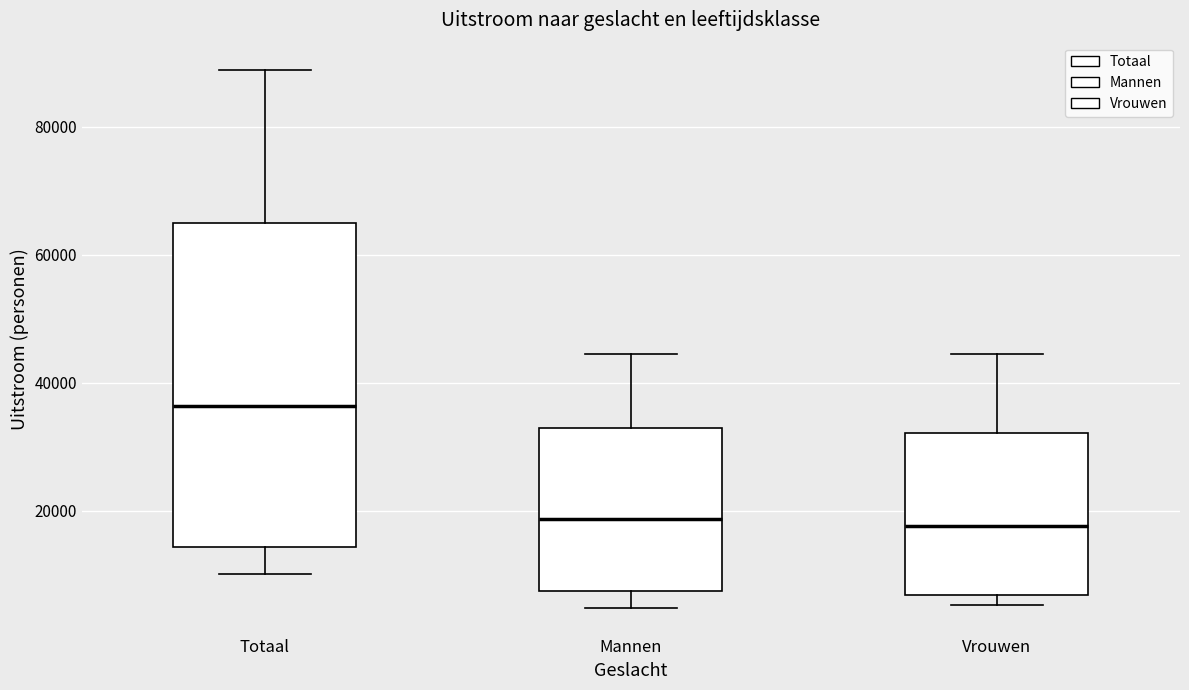

Reading left to right, transcribe this box plot: for each box, give where its median line is, the range the box spans, and where its two whiskers end, as read against the y-axis. The values are not printed on the chart, so give them approximately, as read against the axis.

Totaal: median 36000, box 14000 to 66000, whiskers 10000 to 88000
Mannen: median 18000, box 8000 to 32000, whiskers 4000 to 44000
Vrouwen: median 18000, box 6000 to 32000, whiskers 6000 (just below the box's lower edge) to 44000